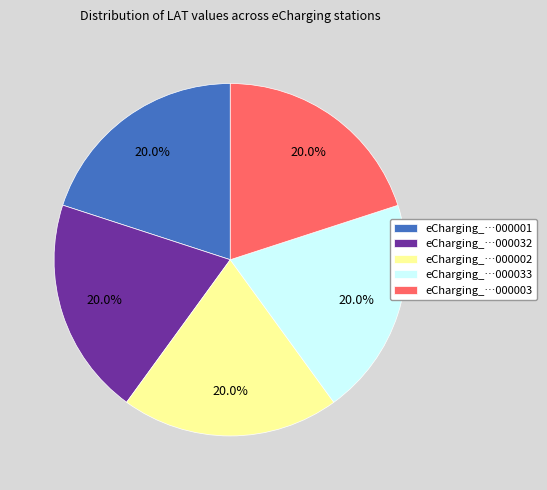

Does eCharging_…000003 represent more than half of the total?

No